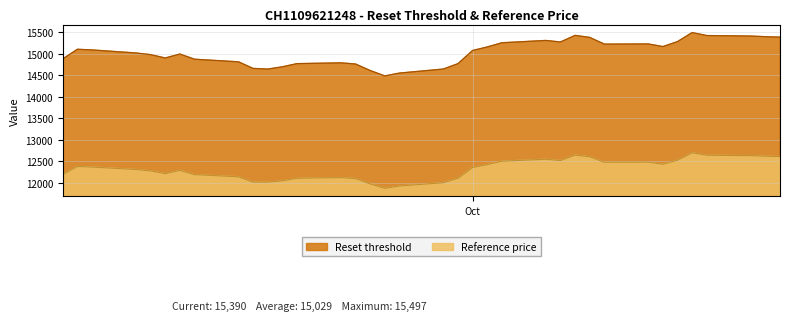

What is the value of the Reset threshold point at the 25th from the left?

15276.6